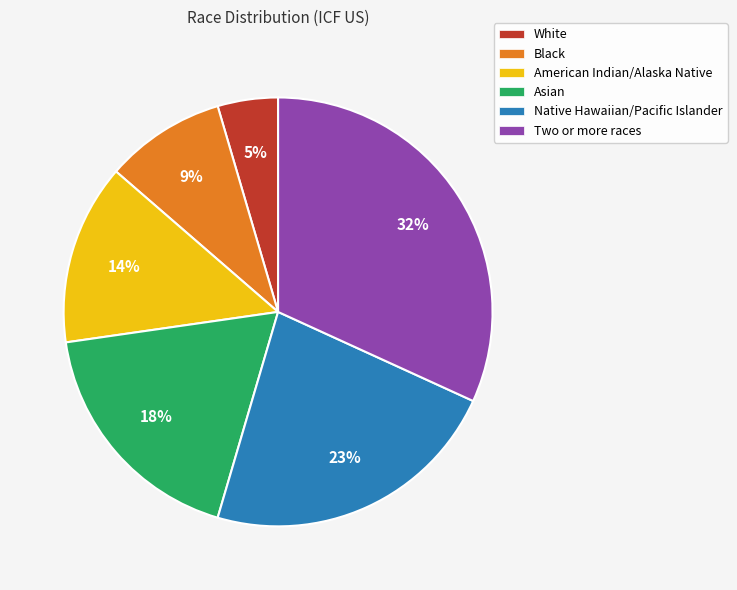

Which category has the smallest portion of the pie?

White